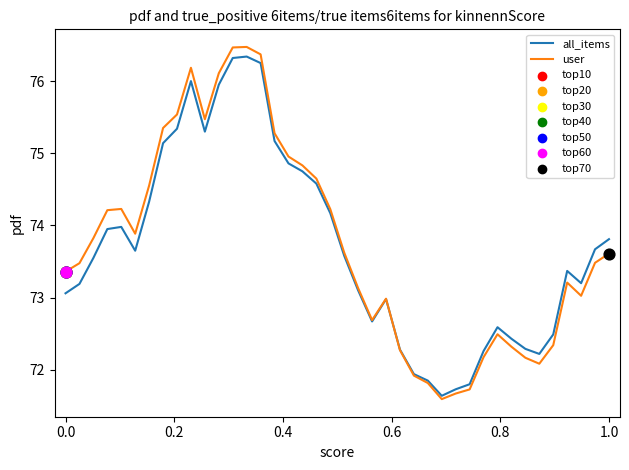

Which series has the largest range (max minus min)?

user